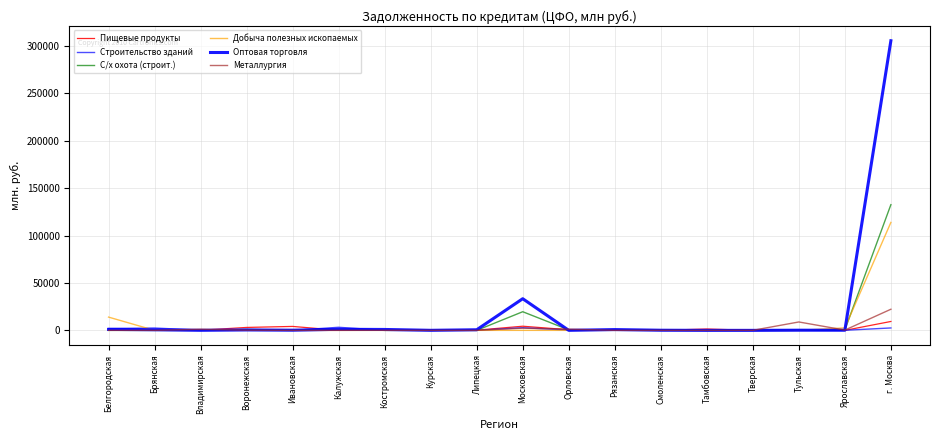

Reading left to right, what are all the values shown in this chart?

Пищевые продукты: Белгородская=0	Брянская=0	Владимирская=134	Воронежская=3097	Ивановская=4160	Калужская=60	Костромская=0	Курская=40	Липецкая=234	Московская=4376	Орловская=663	Рязанская=12	Смоленская=0	Тамбовская=1444	Тверская=0	Тульская=13	Ярославская=9	г. Москва=9381
Строительство зданий: Белгородская=2012	Брянская=2455	Владимирская=269	Воронежская=729	Ивановская=0	Калужская=3253	Костромская=5	Курская=0	Липецкая=70	Московская=2808	Орловская=241	Рязанская=389	Смоленская=0	Тамбовская=0	Тверская=325	Тульская=309	Ярославская=85	г. Москва=2541
С/х охота (строит.): Белгородская=0	Брянская=0	Владимирская=51	Воронежская=981	Ивановская=162	Калужская=1116	Костромская=0	Курская=148	Липецкая=0	Московская=19654	Орловская=509	Рязанская=58	Смоленская=626	Тамбовская=0	Тверская=10	Тульская=0	Ярославская=512	г. Москва=132535
Добыча полезных ископаемых: Белгородская=13984	Брянская=0	Владимирская=34	Воронежская=0	Ивановская=0	Калужская=0	Костромская=0	Курская=0	Липецкая=0	Московская=0	Орловская=0	Рязанская=0	Смоленская=4	Тамбовская=0	Тверская=8	Тульская=4	Ярославская=2616	г. Москва=113820
Оптовая торговля: Белгородская=1024	Брянская=632	Владимирская=54	Воронежская=459	Ивановская=184	Калужская=1117	Костромская=951	Курская=60	Липецкая=634	Московская=33375	Орловская=31	Рязанская=829	Смоленская=147	Тамбовская=0	Тверская=1	Тульская=176	Ярославская=120	г. Москва=305410
Металлургия: Белгородская=0	Брянская=2	Владимирская=1228	Воронежская=241	Ивановская=0	Калужская=0	Костромская=45	Курская=0	Липецкая=0	Московская=2318	Орловская=1301	Рязанская=21	Смоленская=0	Тамбовская=0	Тверская=55	Тульская=8855	Ярославская=290	г. Москва=22273